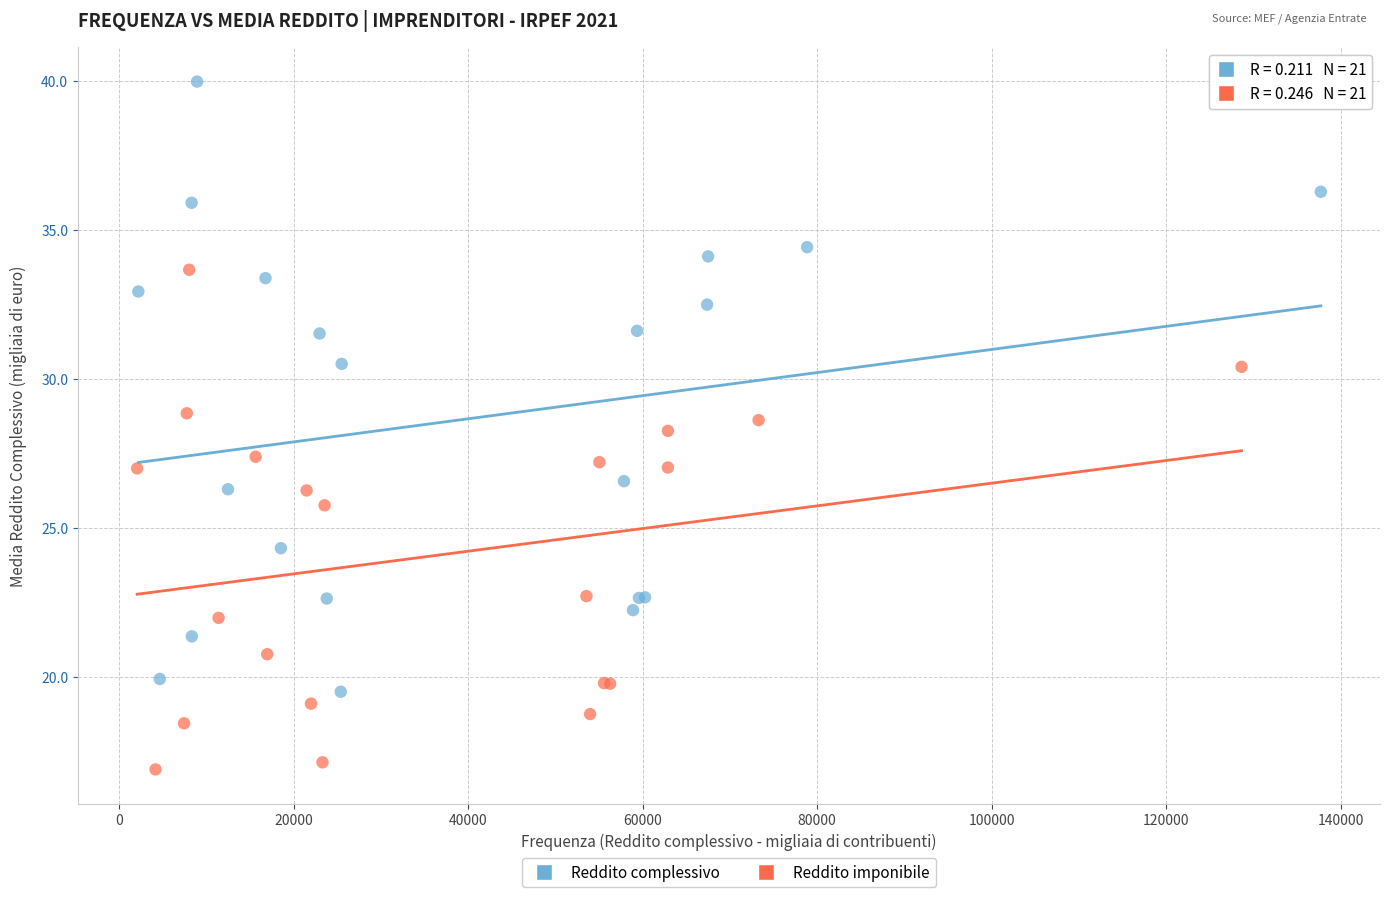

Which series reaches the minimum Y coordinate?

Reddito imponibile